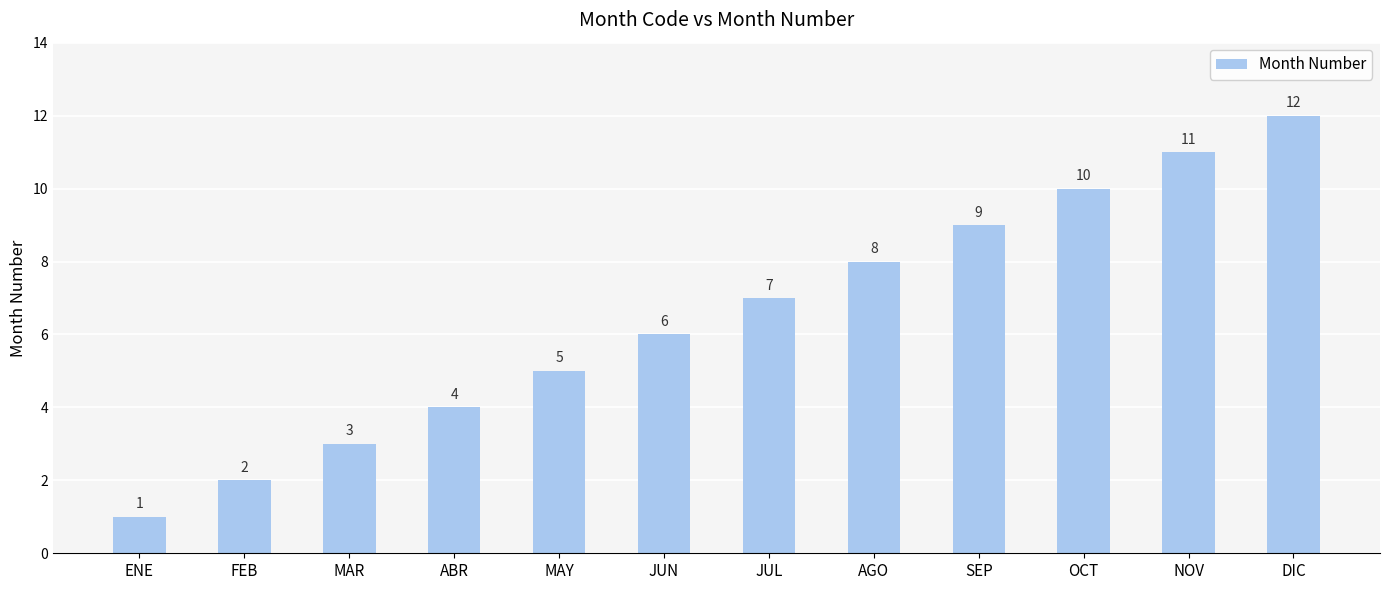

What is the change in value from ENE to OCT?

+9